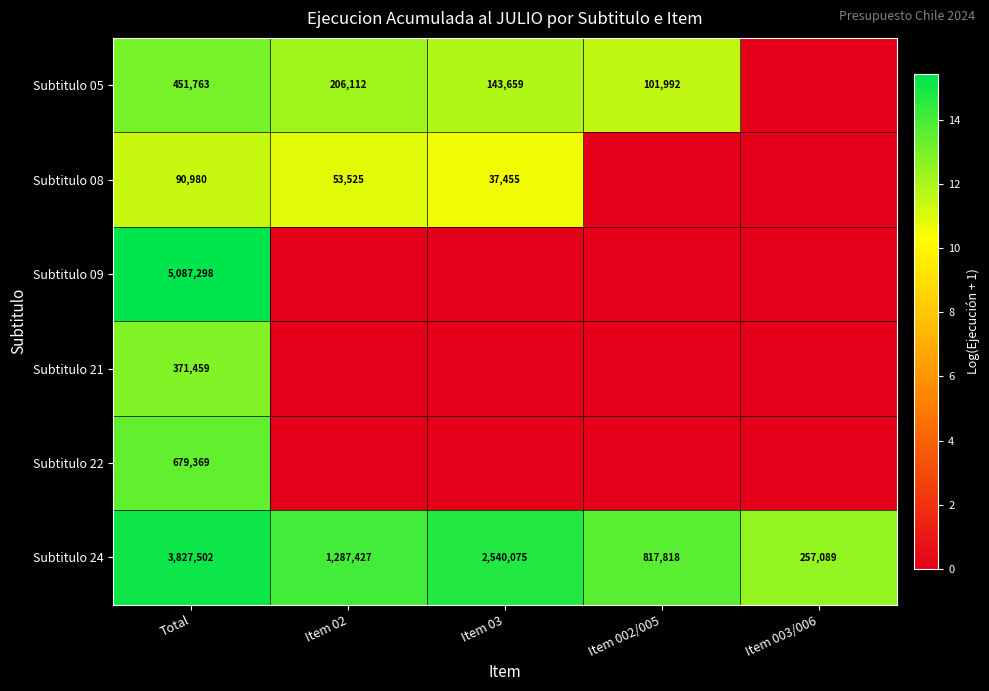

The Subtitulo 09 series shows 7715802 at Total. True or false?

False